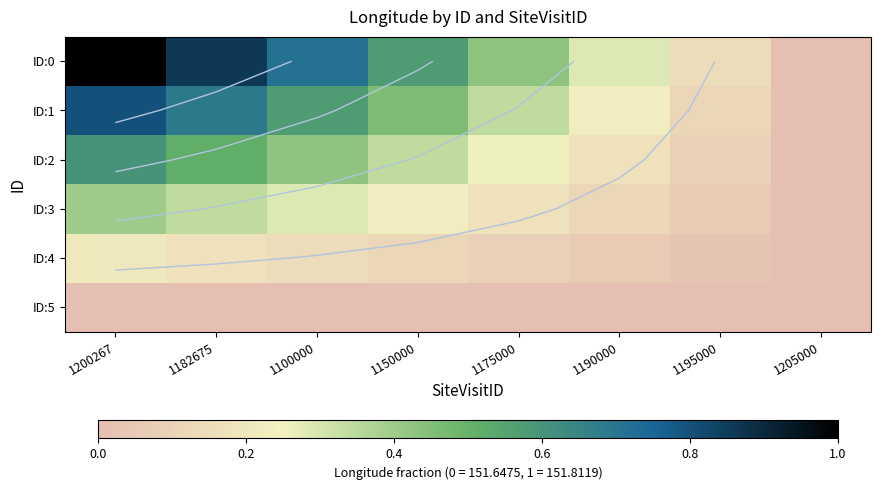

What is the average value of the ID:0 series?

0.5